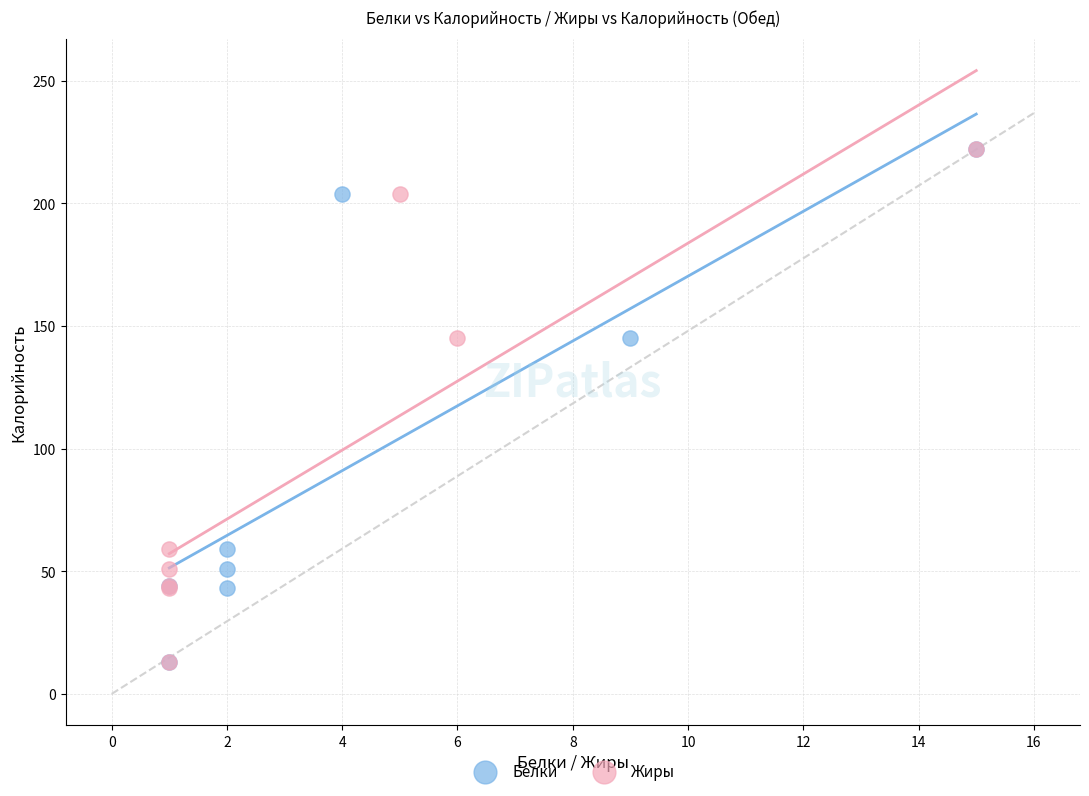

What are all the series names shown in the legend?

Белки, Жиры